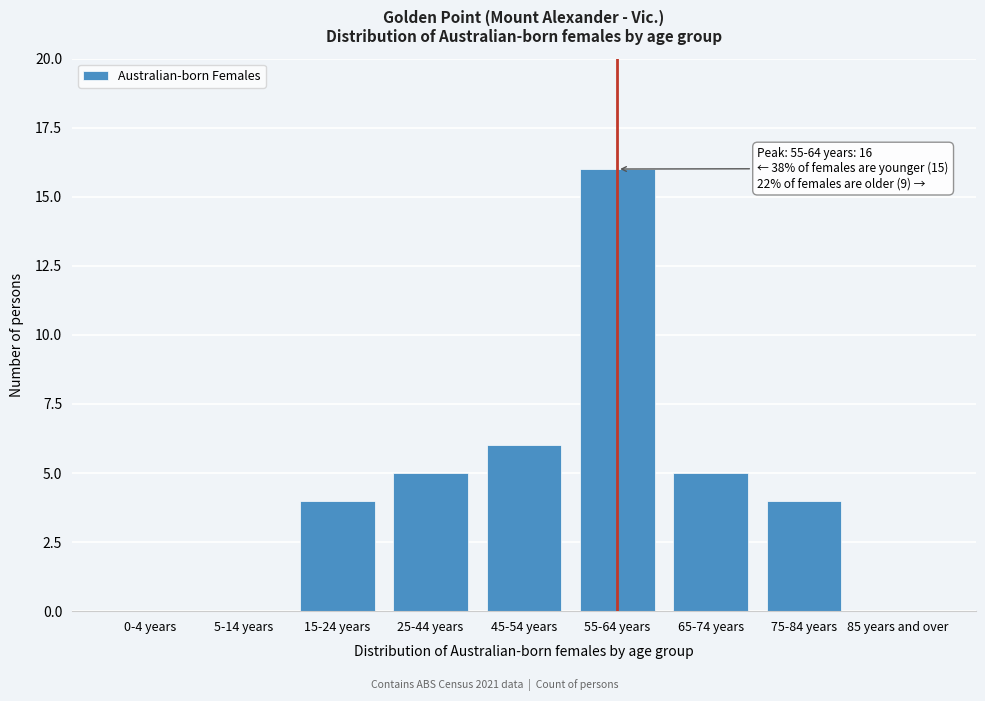

Reading left to right, transcribe all the data shown in this chart.

0-4 years=0	5-14 years=0	15-24 years=4	25-44 years=5	45-54 years=6	55-64 years=16	65-74 years=5	75-84 years=4	85 years and over=0